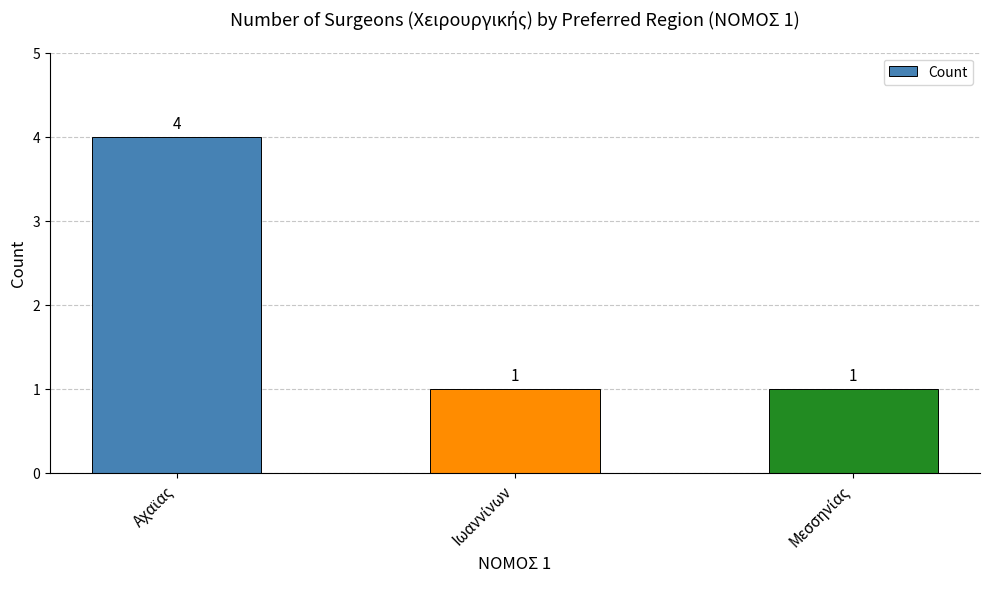

Count the number of data series in this chart.

1